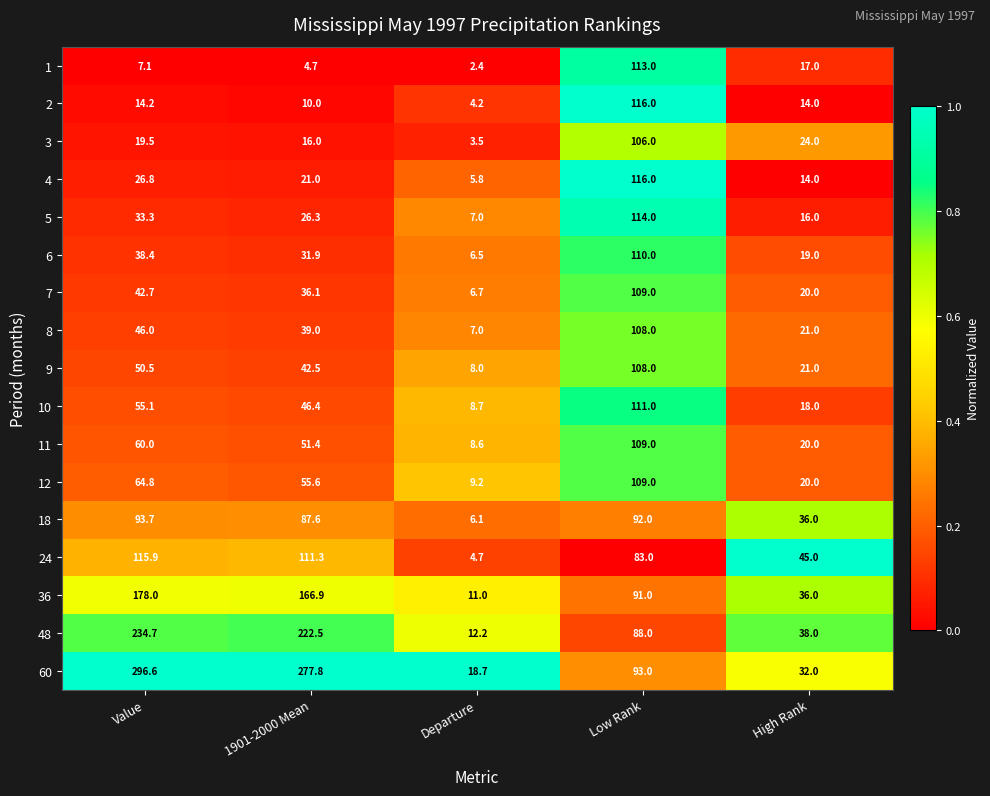

What is the smallest value displayed?

2.4